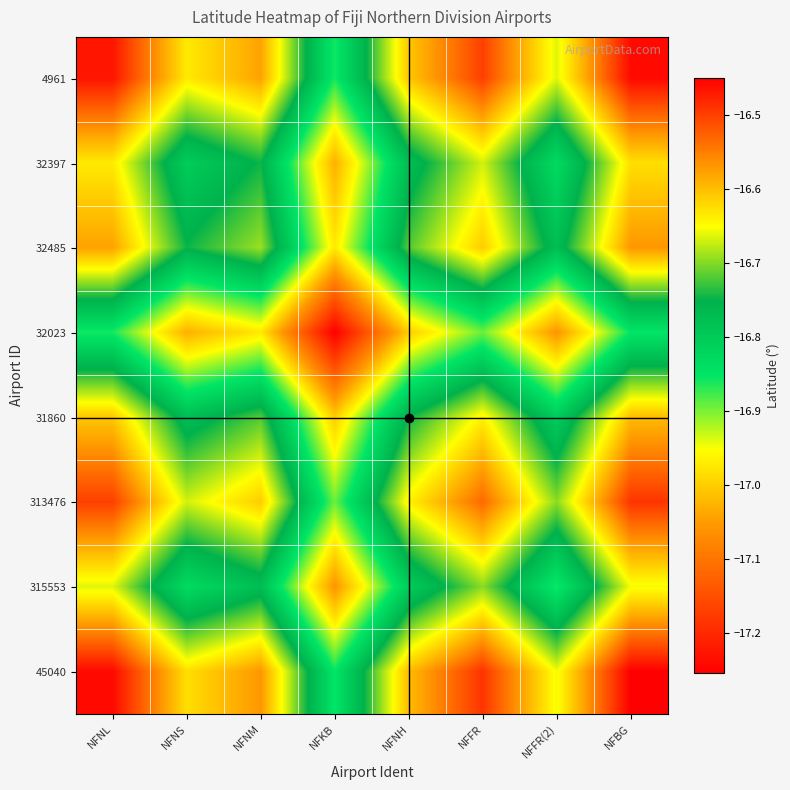

Reading right to left, list all the values displayed in this chart.

4961: NFBG=-16.5	NFFR(2)=-16.7	NFFR=-16.5	NFNH=-16.6	NFKB=-16.9	NFNM=-16.6	NFNS=-16.6	NFNL=-16.5
32397: NFBG=-16.6	NFFR(2)=-16.8	NFFR=-16.7	NFNH=-16.8	NFKB=-17.0	NFNM=-16.7	NFNS=-16.8	NFNL=-16.6
32485: NFBG=-16.6	NFFR(2)=-16.8	NFFR=-16.6	NFNH=-16.7	NFKB=-17.0	NFNM=-16.7	NFNS=-16.7	NFNL=-16.6
32023: NFBG=-16.9	NFFR(2)=-17.1	NFFR=-16.9	NFNH=-17.0	NFKB=-17.3	NFNM=-17.0	NFNS=-17.0	NFNL=-16.9
31860: NFBG=-16.6	NFFR(2)=-16.8	NFFR=-16.6	NFNH=-16.7	NFKB=-17.0	NFNM=-16.7	NFNS=-16.8	NFNL=-16.6
313476: NFBG=-16.5	NFFR(2)=-16.7	NFFR=-16.5	NFNH=-16.6	NFKB=-16.9	NFNM=-16.6	NFNS=-16.7	NFNL=-16.5
315553: NFBG=-16.7	NFFR(2)=-16.9	NFFR=-16.7	NFNH=-16.8	NFKB=-17.1	NFNM=-16.8	NFNS=-16.8	NFNL=-16.7
45040: NFBG=-16.4	NFFR(2)=-16.7	NFFR=-16.5	NFNH=-16.6	NFKB=-16.9	NFNM=-16.6	NFNS=-16.6	NFNL=-16.5